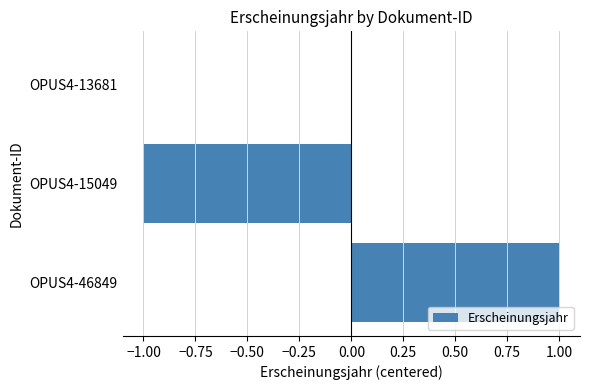

The chart shows a value of -1 at OPUS4-15049. True or false?

True